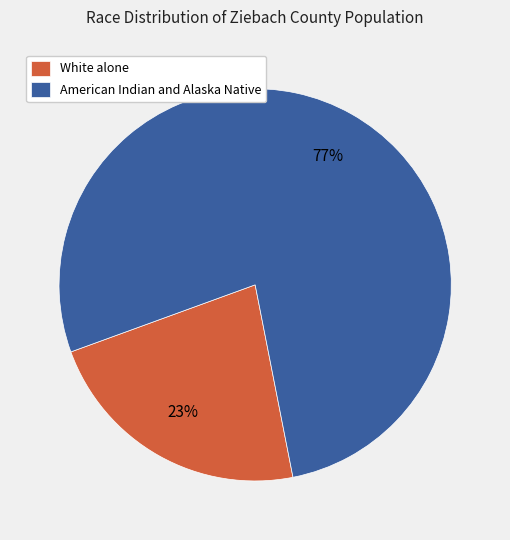

Count the number of slices in the pie.

2